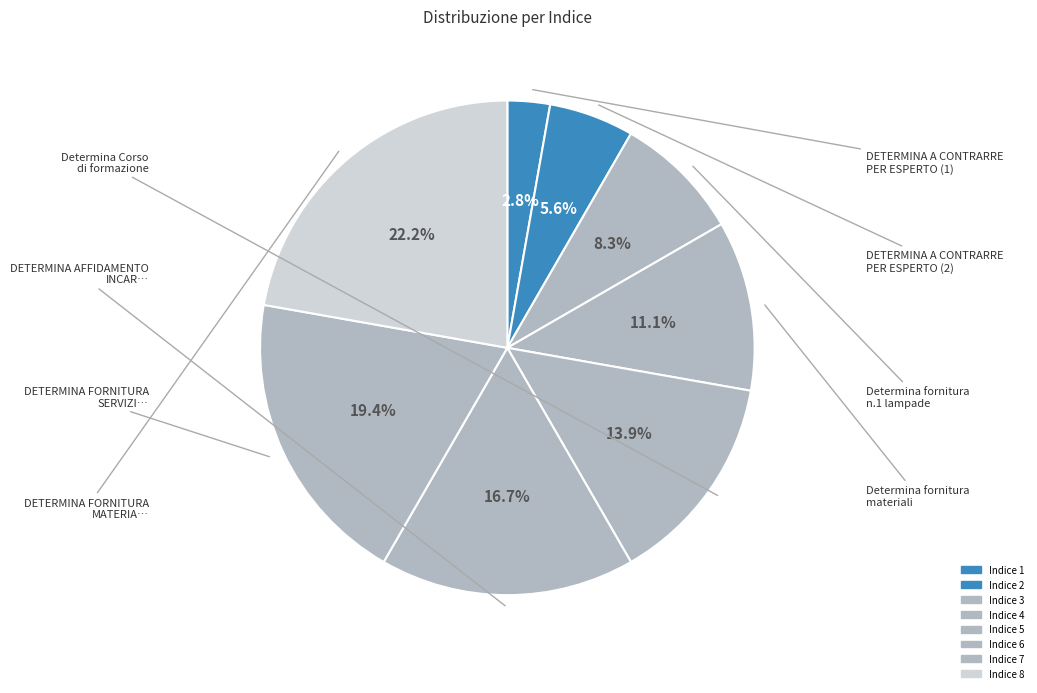

To the nearest percent, what percentage of the pie is Indice 8?

22%